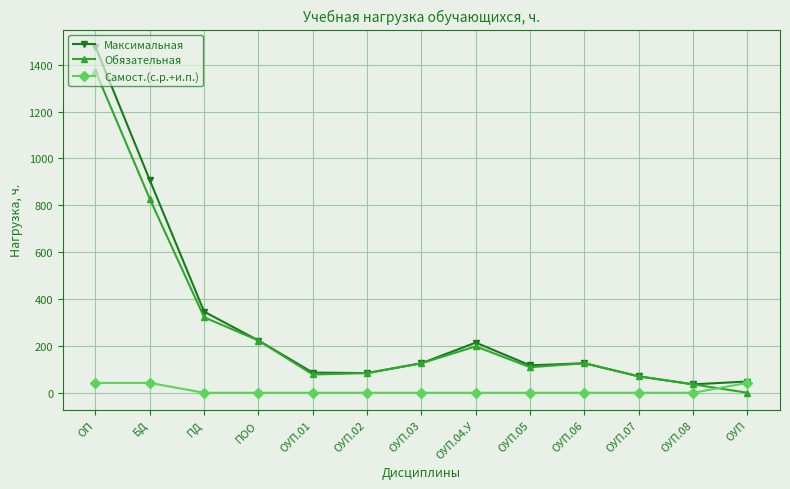

What is the spread (max minus min) of values at ОУП.08?

36